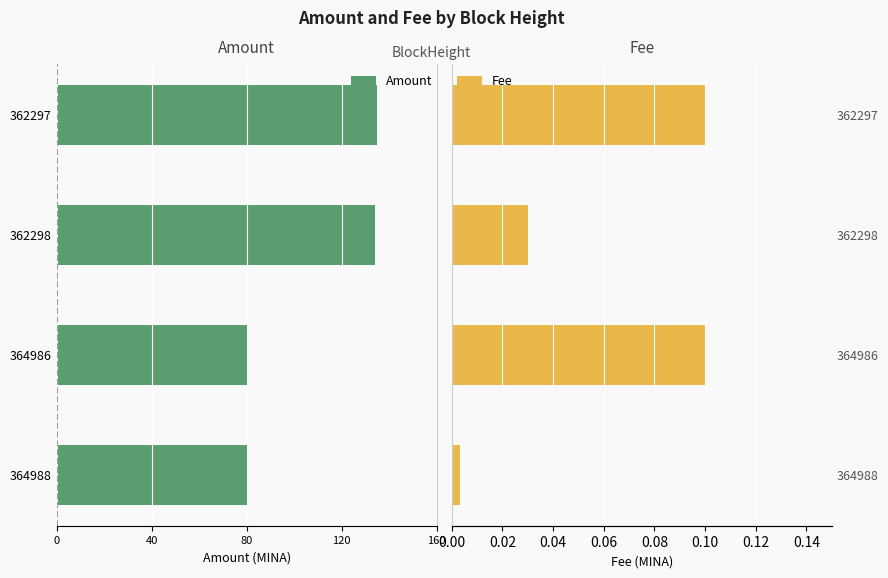

How many categories are shown in the chart?

4